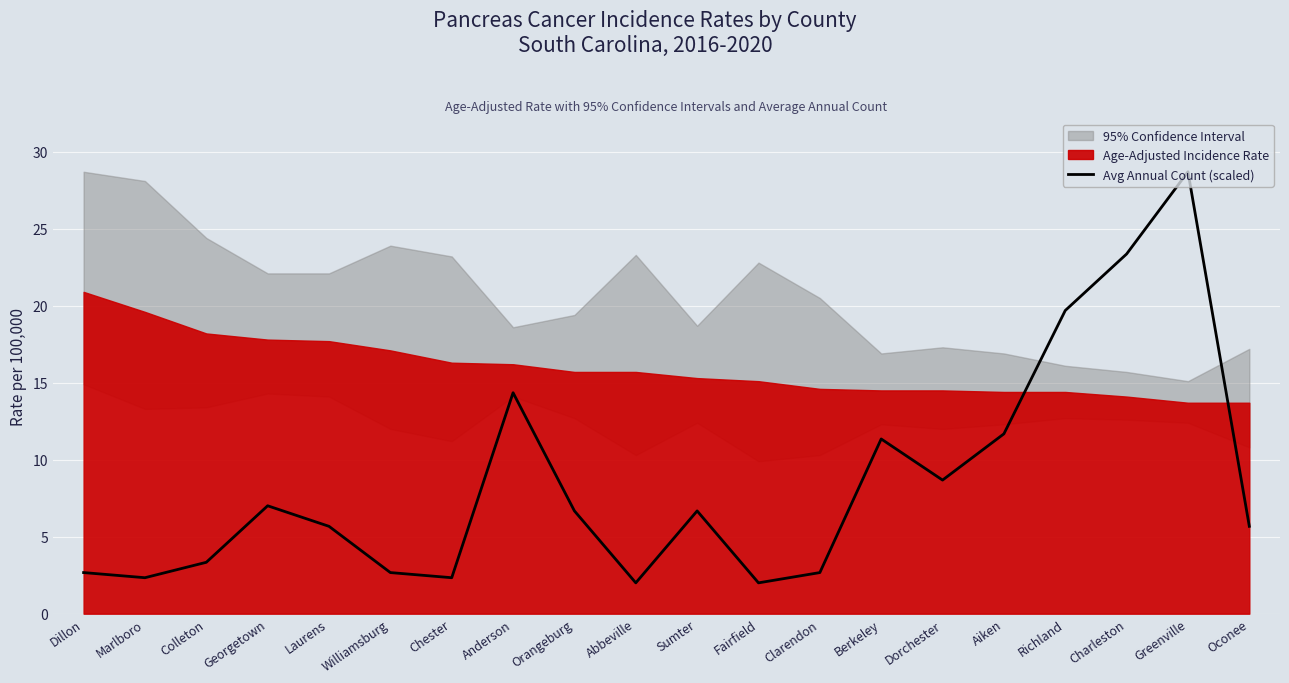

List the labels in order of value, largest first.

Greenville, Charleston, Richland, Anderson, Aiken, Berkeley, Dorchester, Georgetown, Orangeburg, Sumter, Laurens, Oconee, Colleton, Dillon, Williamsburg, Clarendon, Marlboro, Chester, Abbeville, Fairfield